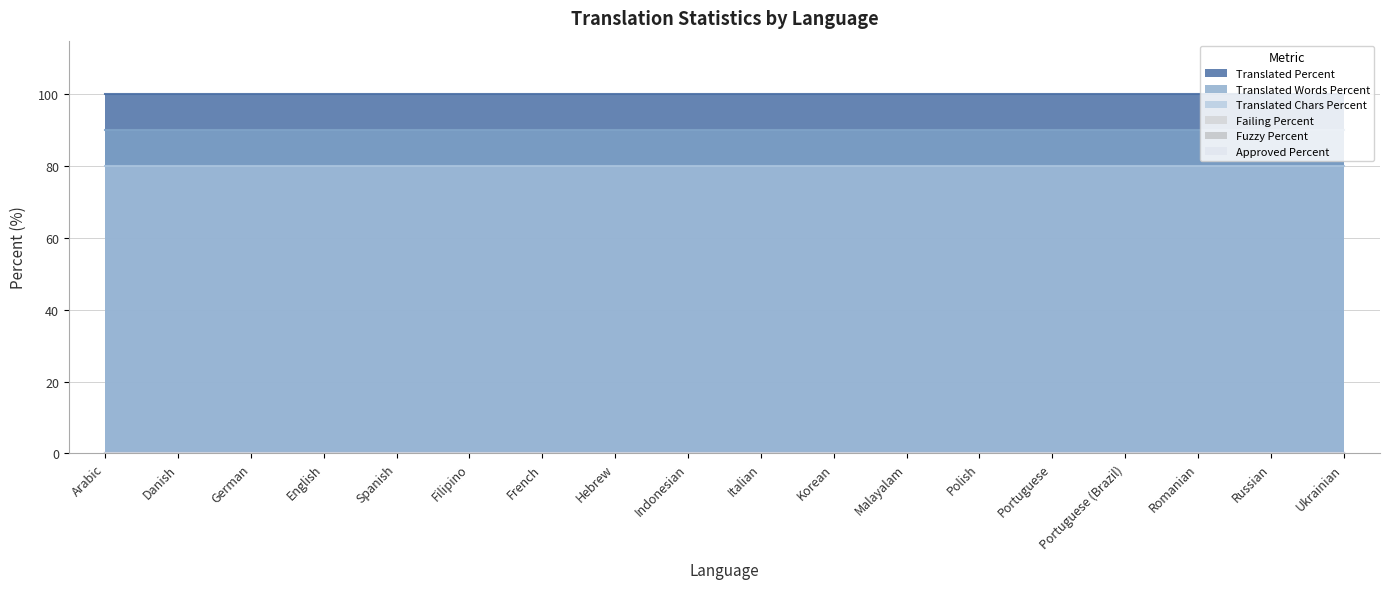

True or false: approved_percent has more than 1 points higher than both neighbors.

False